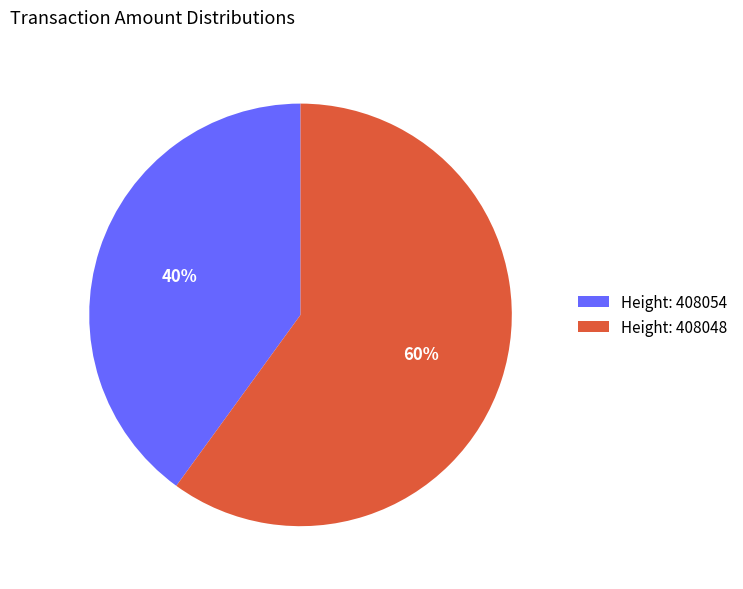

To the nearest percent, what is the average slice percentage?

50%